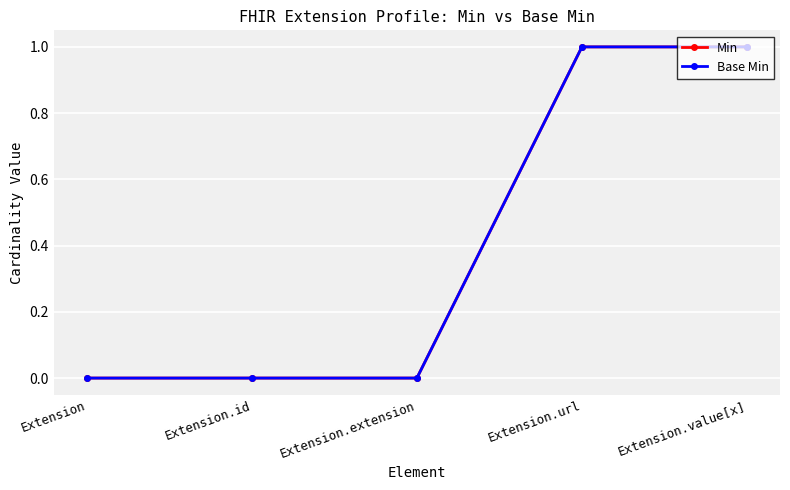

Which series has the largest total across all categories?

Min